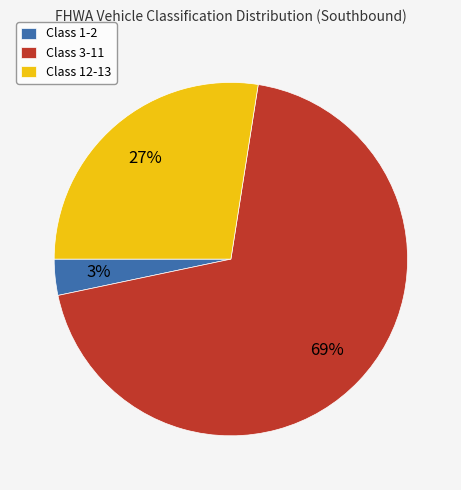

Is it true that Class 1-2 is 13% of the pie?

False